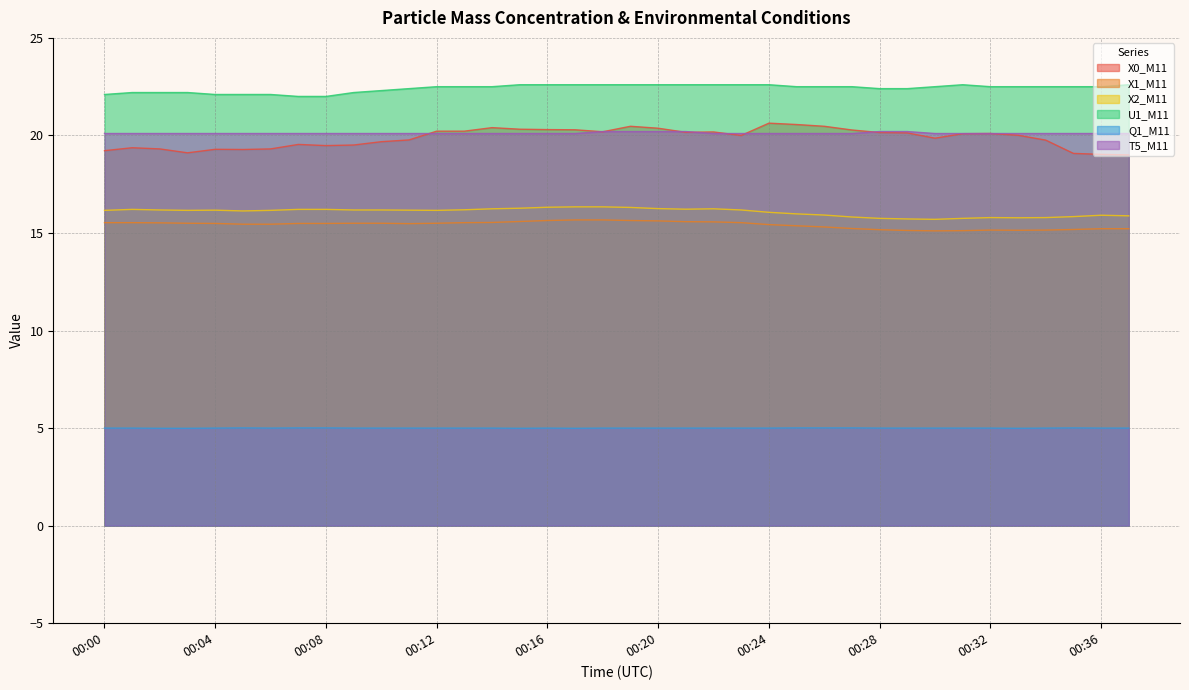

True or false: T5_M11 and X1_M11 cross at least once.

False